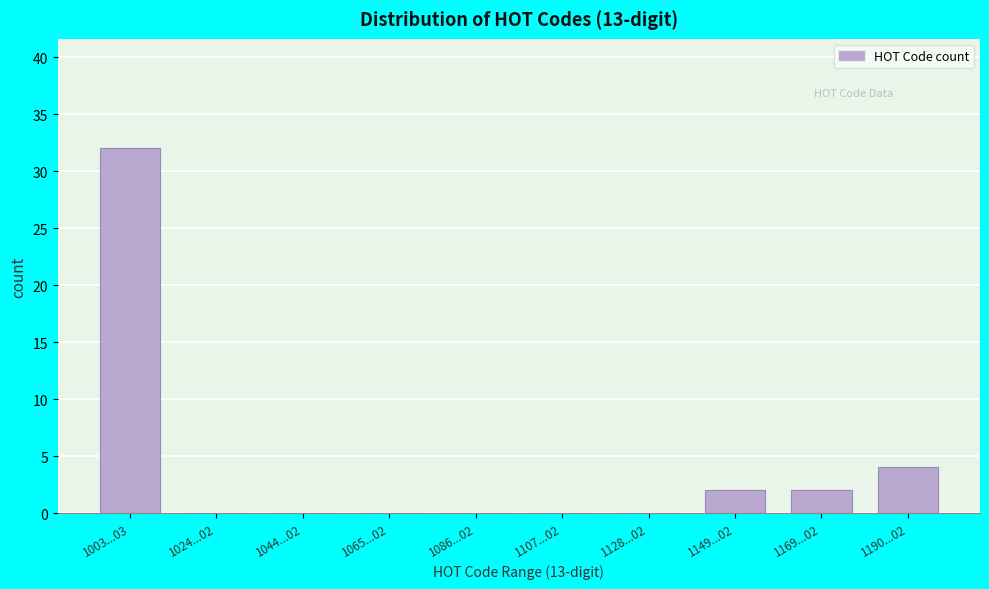

Reading left to right, what are all the values shown in this chart?

1003...03=32	1024...02=0	1044...02=0	1065...02=0	1086...02=0	1107...02=0	1128...02=0	1149...02=2	1169...02=2	1190...02=4